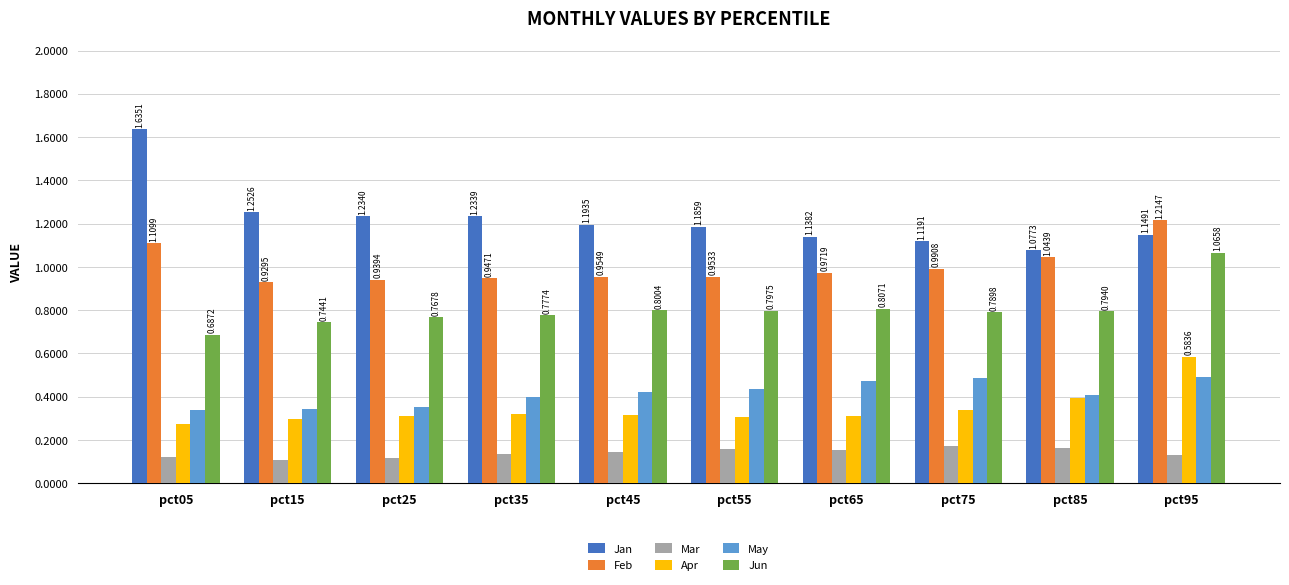

Which series has the widest spread of values?

Jan